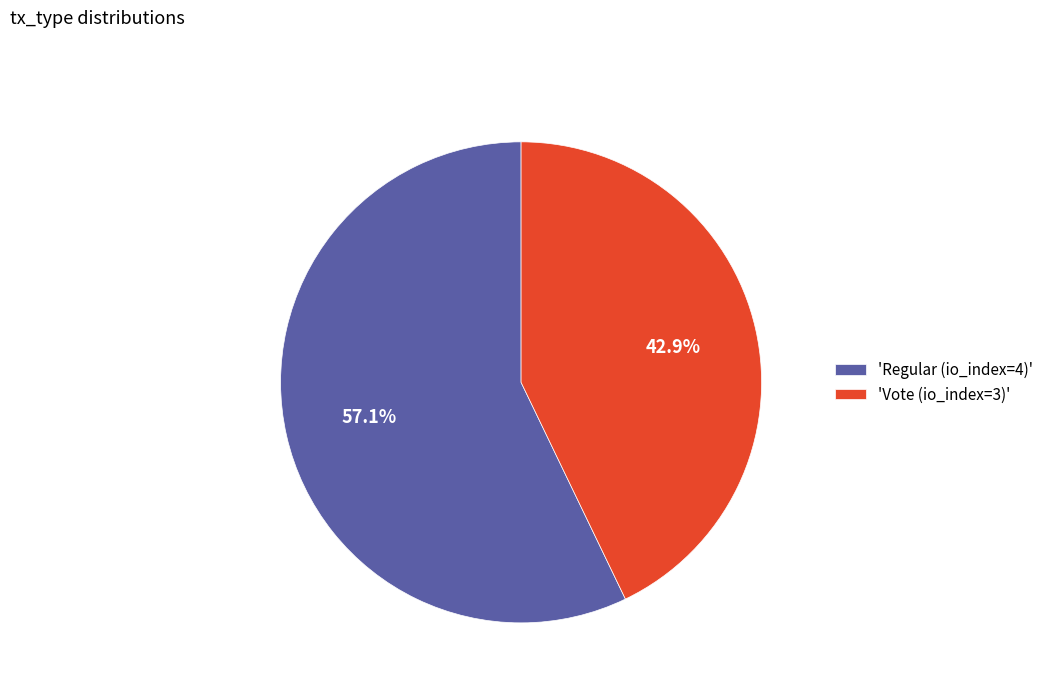

Count the number of slices in the pie.

2